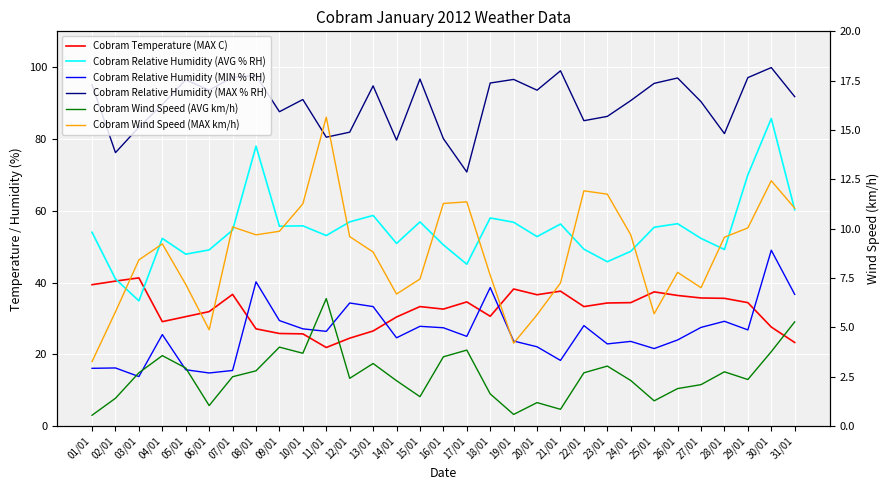

What value does the Cobram Relative Humidity (MIN % RH) series have at 31/01?

36.7